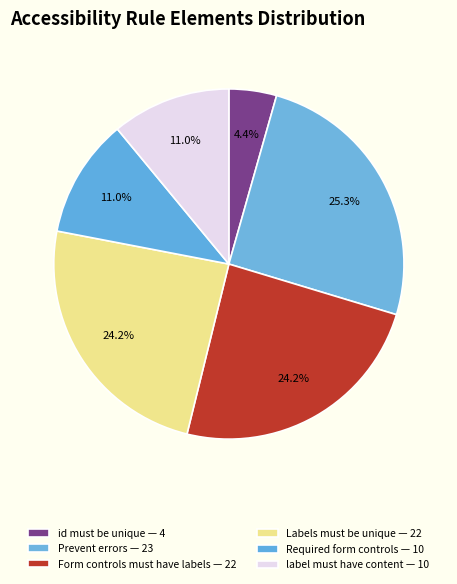

How many segments does this pie chart have?

6